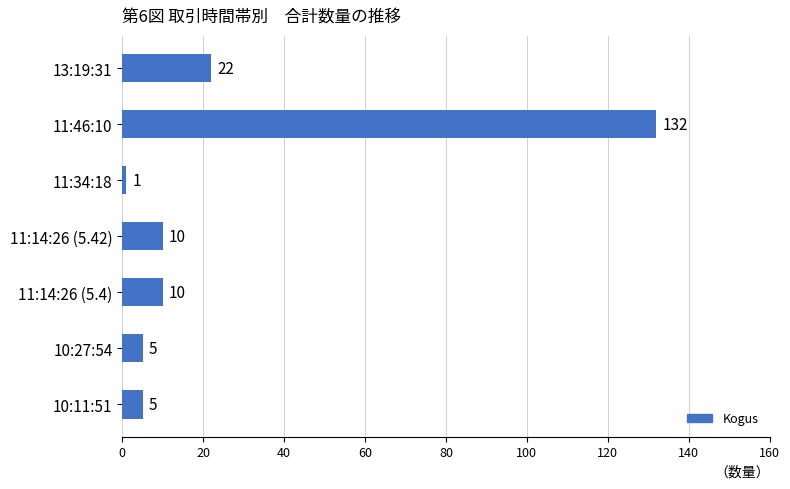

Reading bottom to top, transcribe all the data shown in this chart.

5	5	10	10	1	132	22